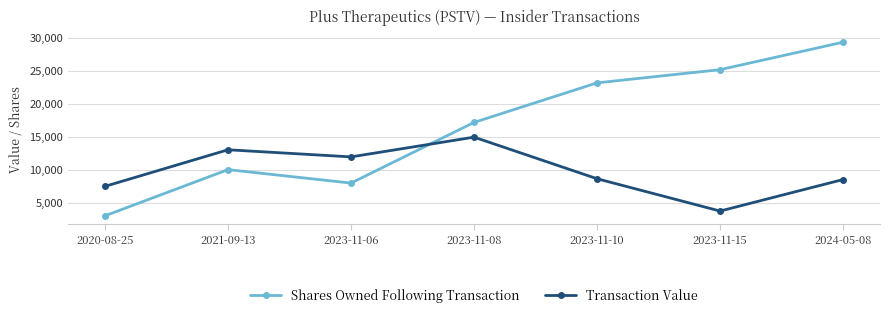

Read the Shares Owned Following Transaction value at 2023-11-15, to the nearest 100.

25200